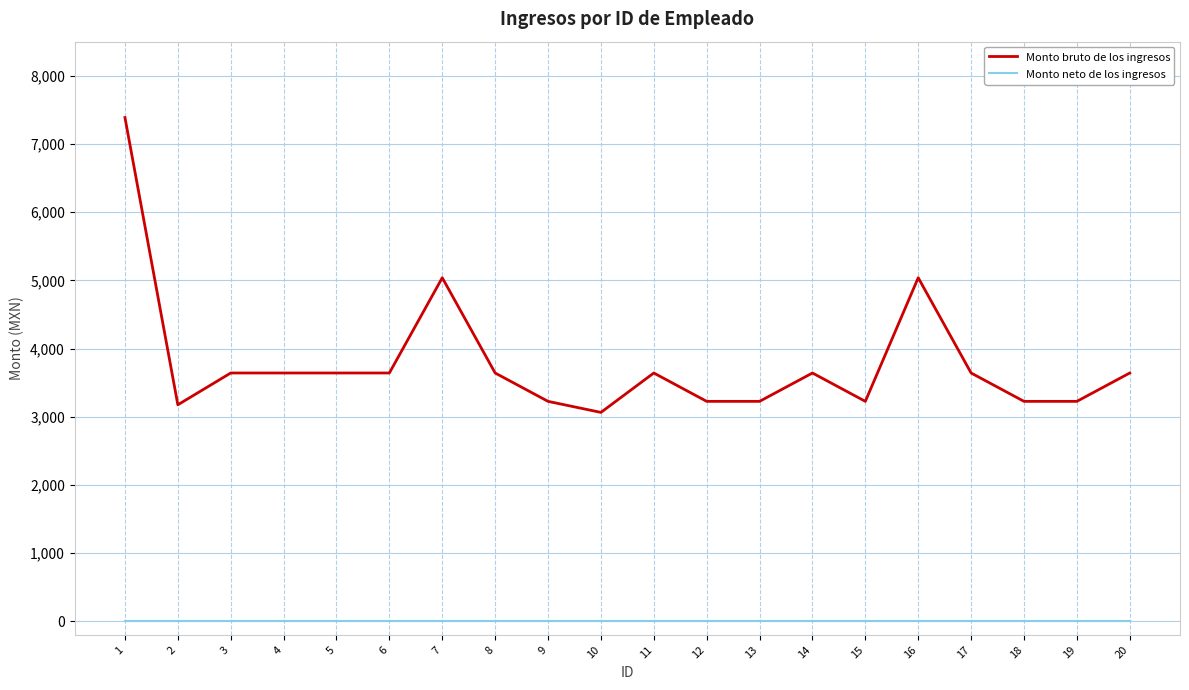

Rank the series by their maximum value, from highest to lowest.

Monto bruto de los ingresos, Monto neto de los ingresos